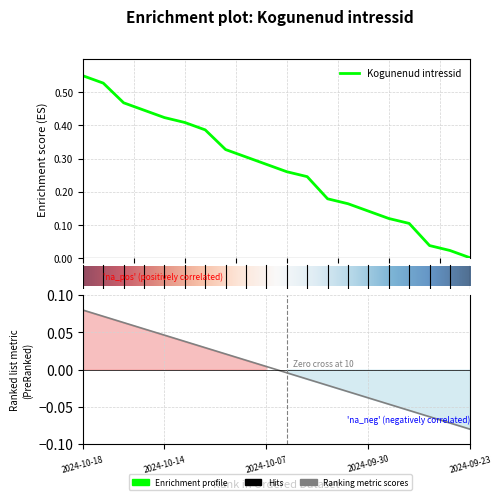

Which label corresponds to the largest value in the chart?

2024-10-18